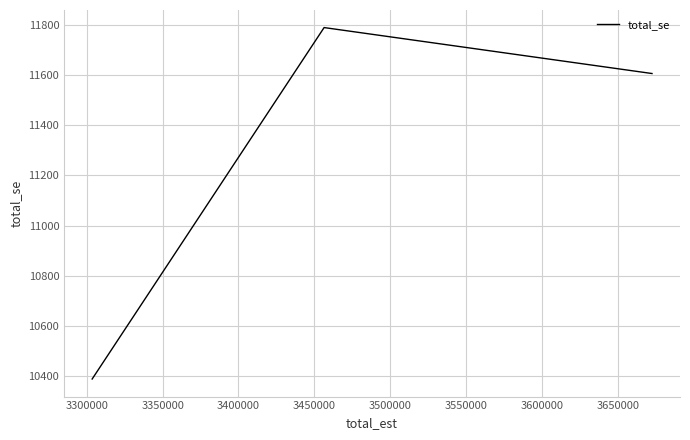

What is the minimum value shown in the chart?

10389.1